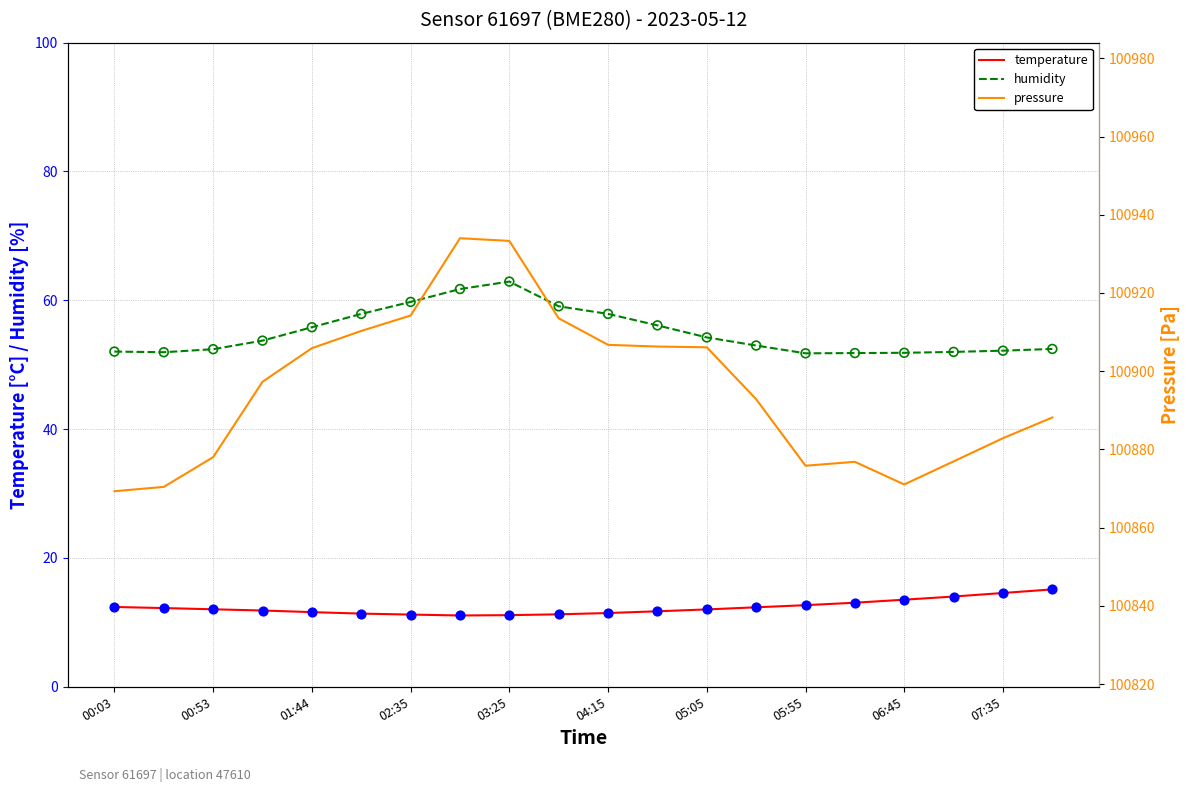

Is the value of temperature at 05:55 greater than the value of humidity (obs) at 04:15?

No